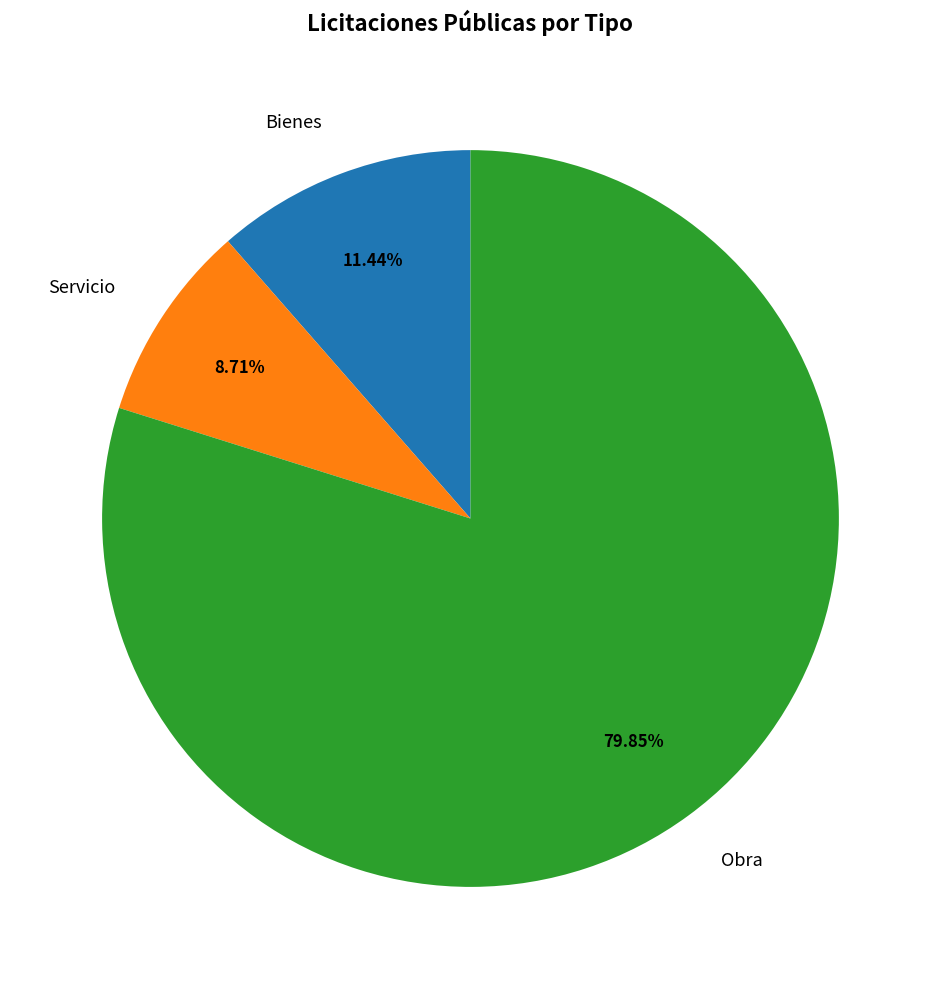

To the nearest percent, what is the average slice percentage?

33%